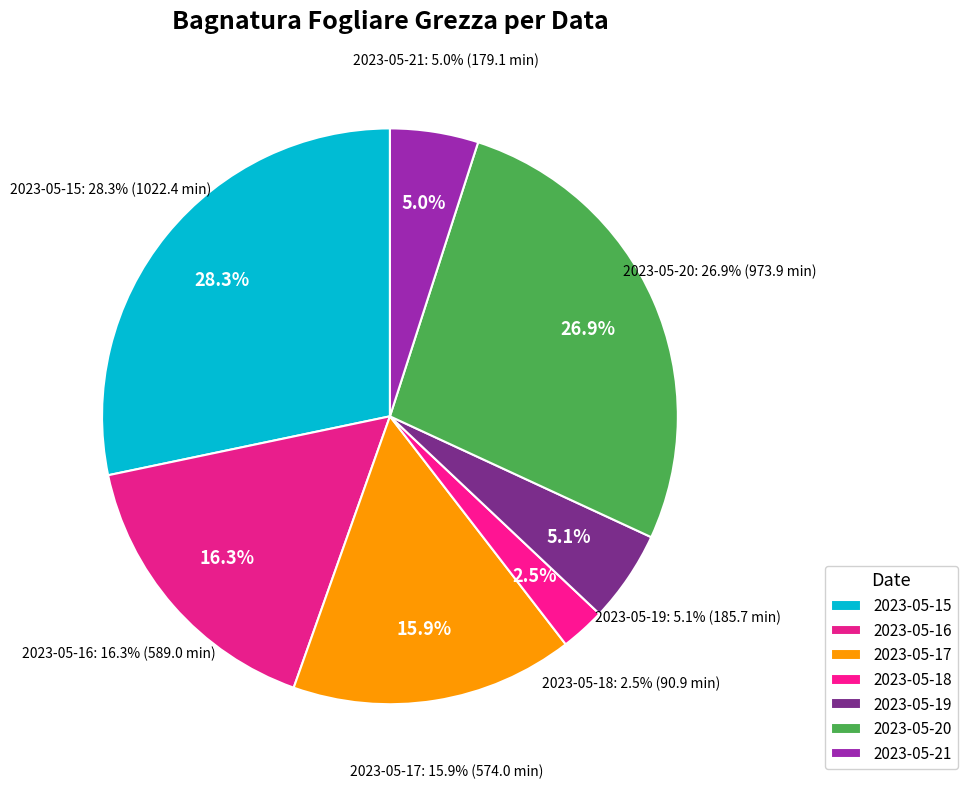

To the nearest percent, what is the difference between the largest and smallest slice percentages?

26%